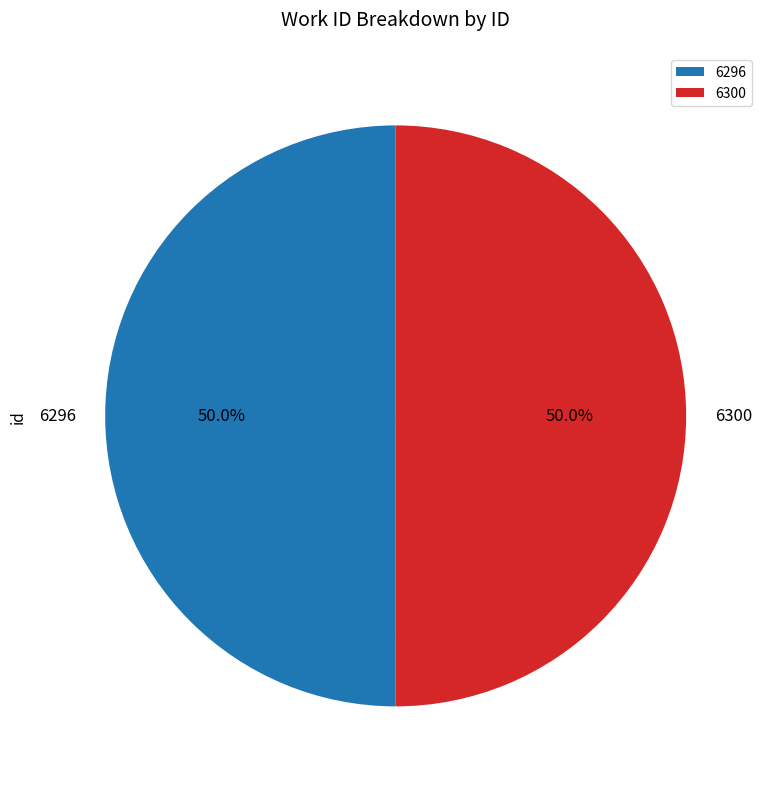

What percentage do 6296 and 6300 together represent?

100.0%